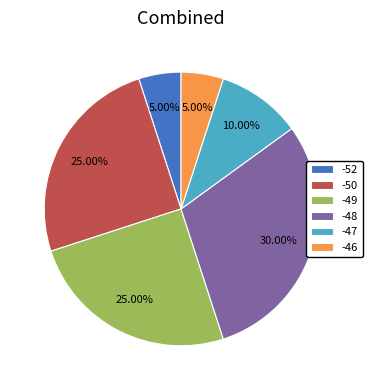

Is it true that -48 is 1% of the pie?

False